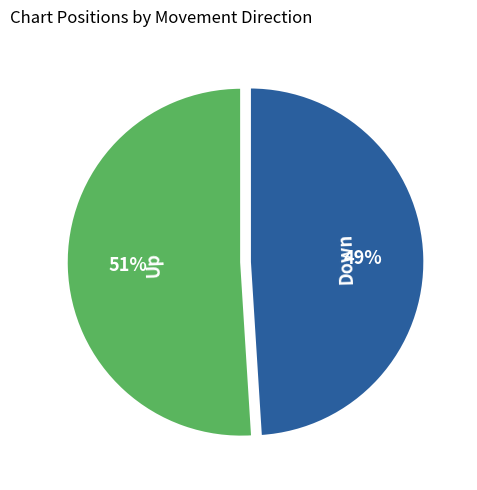

To the nearest percent, what is the average slice percentage?

50%